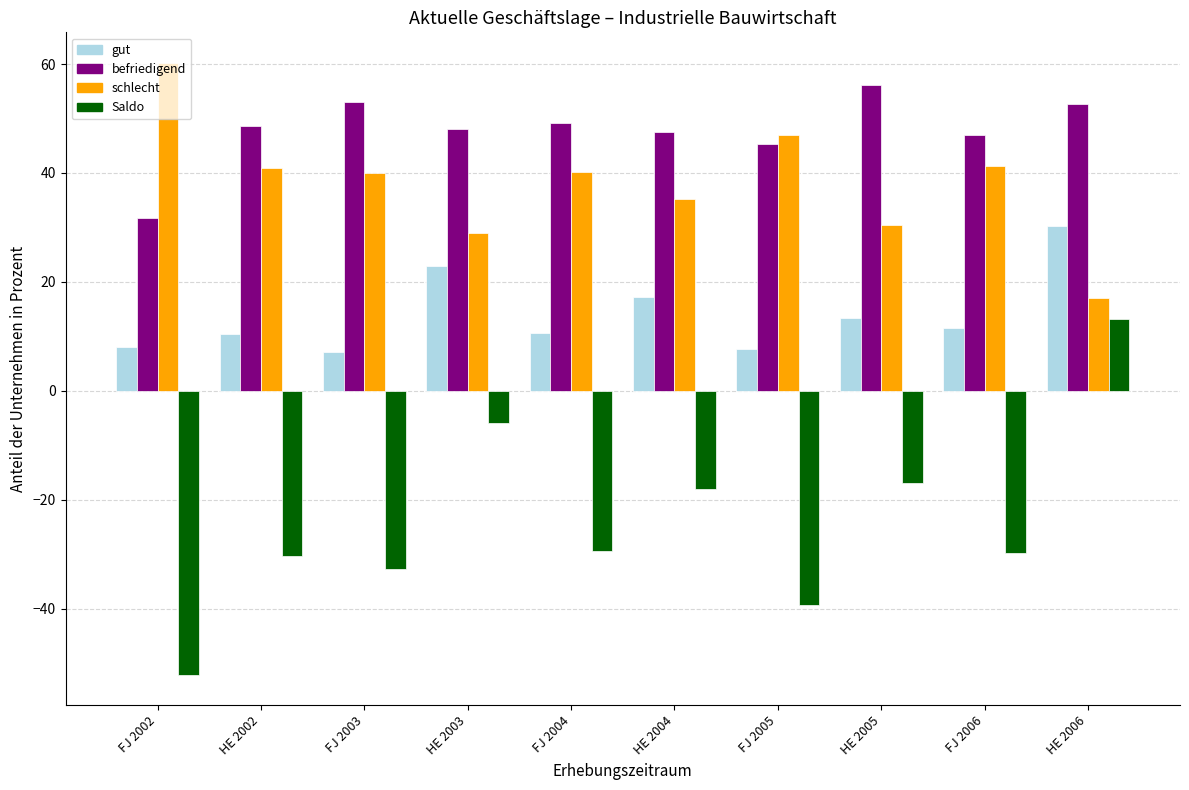

Rank the series by their maximum value, from highest to lowest.

schlecht, befriedigend, gut, Saldo